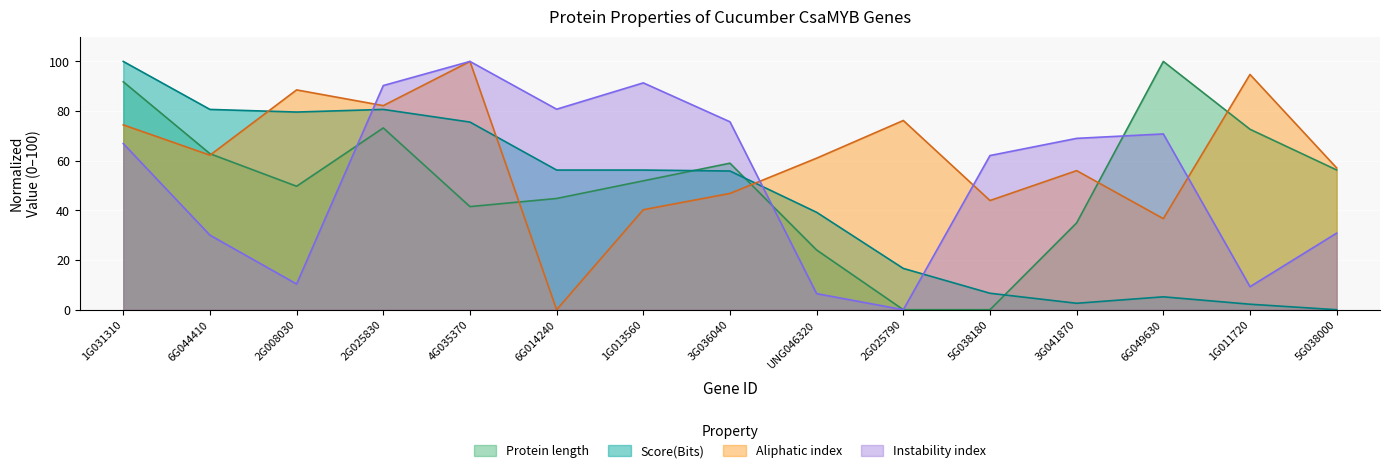

Which series ends up on top after the final intersection of Aliphatic index and Protein length?

Aliphatic index